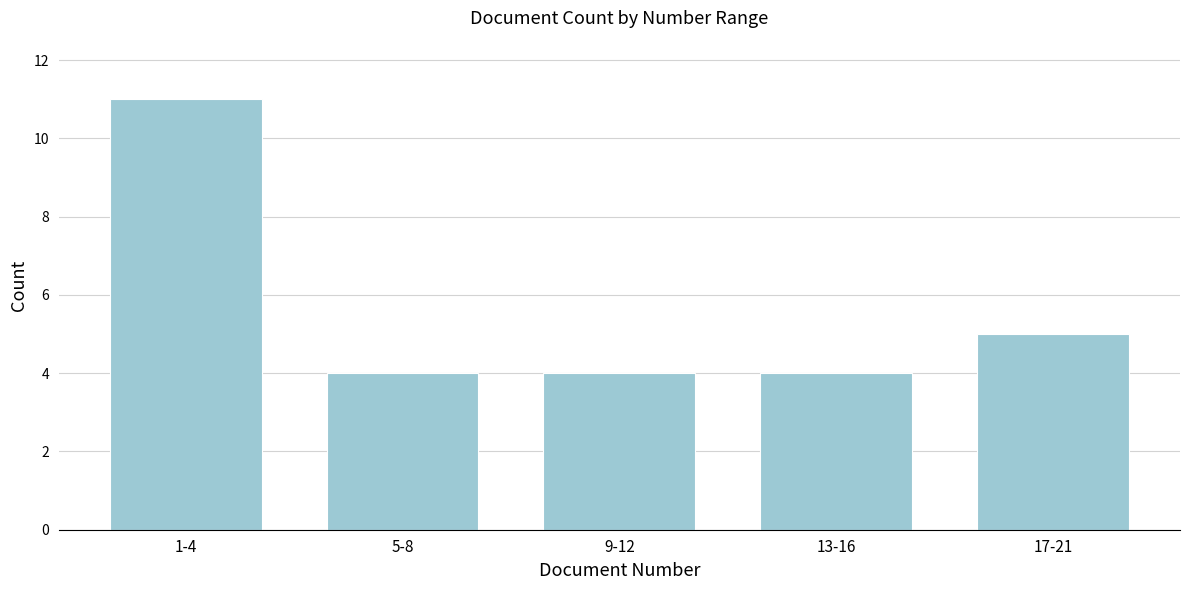

Reading left to right, list all the values displayed in this chart.

11	4	4	4	5